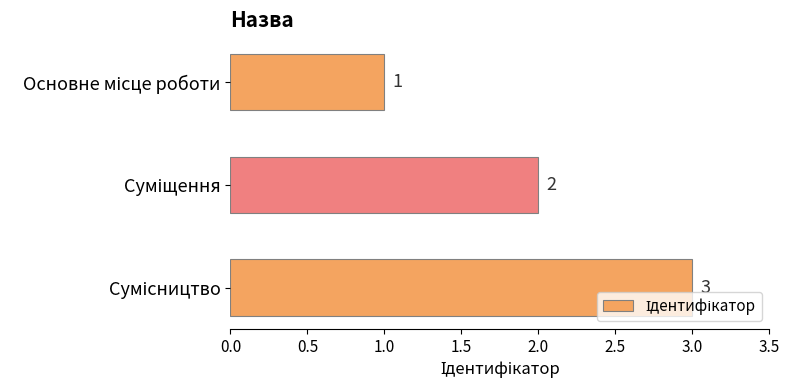

Count the values in the range 1 to 3.

3